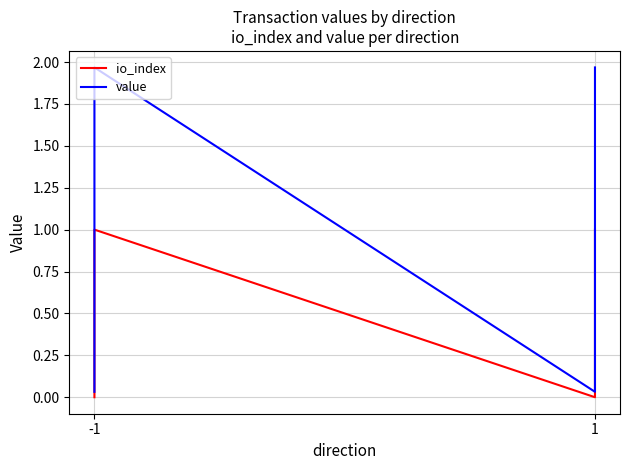

True or false: value and io_index intersect in this chart.

False